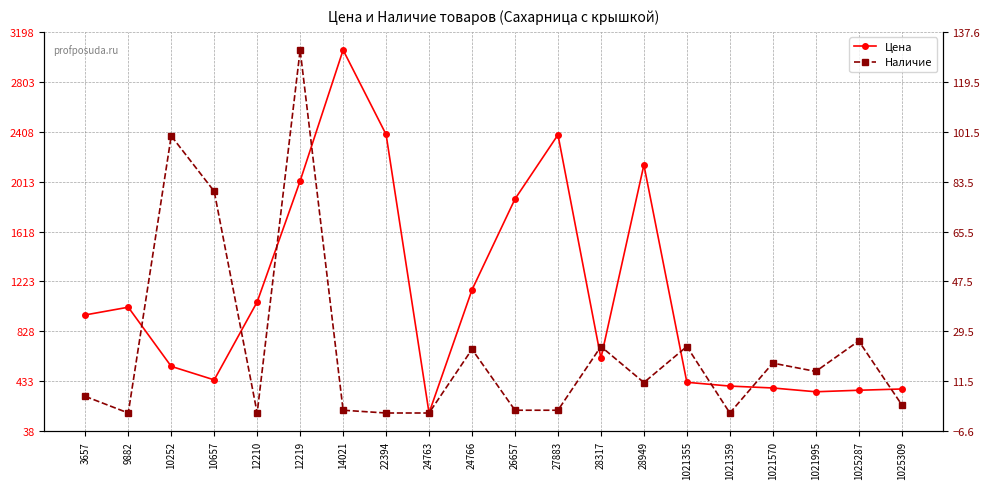

True or false: Цена has a value of 476 at 9882.

False